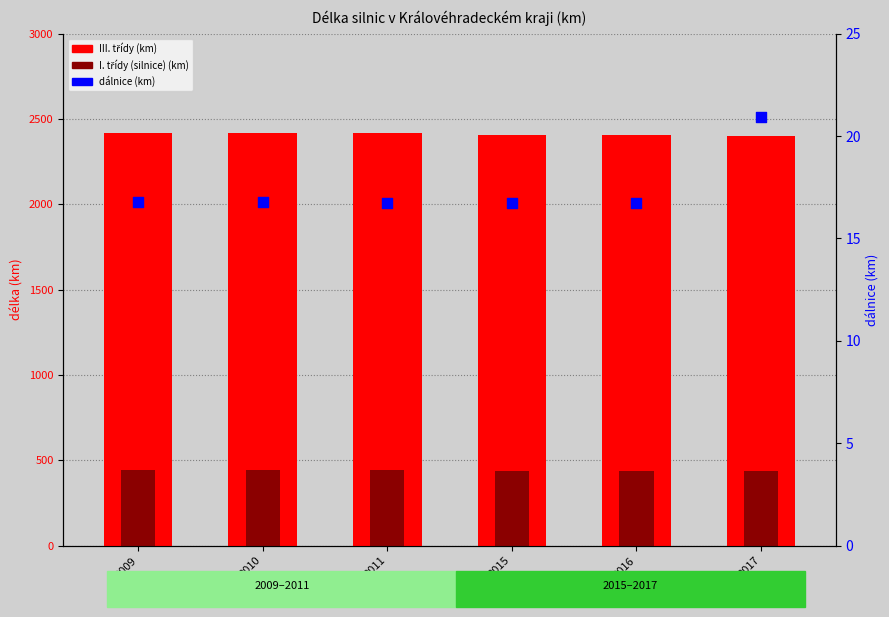

Which series has the widest spread of Y values?

III. třídy